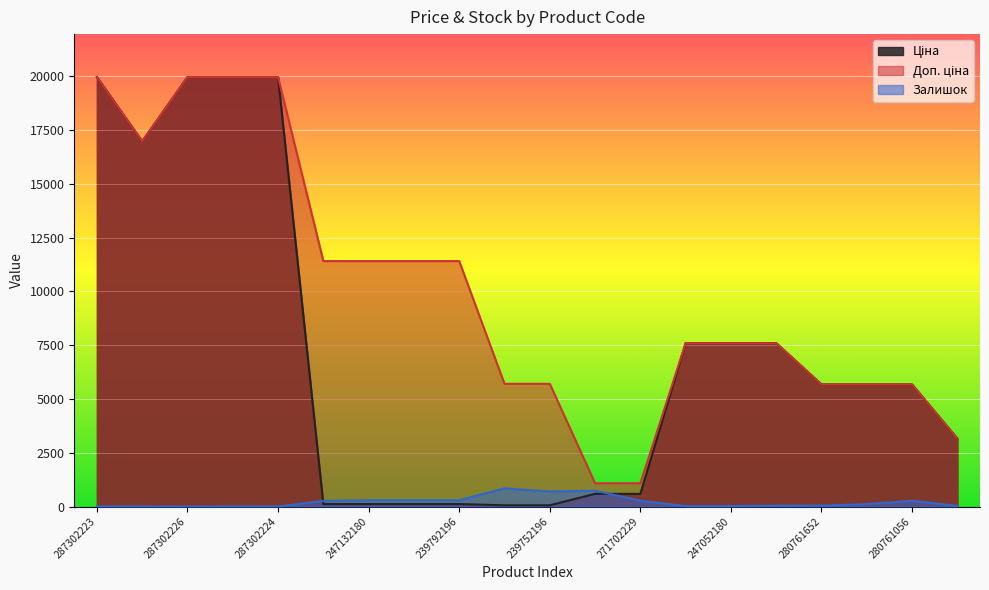

Reading left to right, transcribe all the data shown in this chart.

Ціна: 287302223=19964.2	287292222=16976.3	287302226=19964.2	287302225=19964.2	287302224=19964.2	247132181=114.1	247132180=114.1	239792197=114.1	239792196=114.1	239752197=57.0	239752196=57.0	271702230=589.9	271702229=589.9	247052181=7596.5	247052180=7596.5	239682195=7596.5	280761652=5673.8	280761644=5673.8	280761056=5673.8	274992152=3157.9
Доп. ціна: 287302223=19964.2	287292222=16976.3	287302226=19964.2	287302225=19964.2	287302224=19964.2	247132181=11410.0	247132180=11410.0	239792197=11410.0	239792196=11410.0	239752197=5705.0	239752196=5705.0	271702230=1081.7	271702229=1081.7	247052181=7596.5	247052180=7596.5	239682195=7596.5	280761652=5673.8	280761644=5673.8	280761056=5673.8	274992152=3158.0
Залишок: 287302223=7.0	287292222=4.0	287302226=1.0	287302225=5.0	287302224=3.0	247132181=260.0	247132180=290.0	239792197=289.0	239792196=290.0	239752197=845.0	239752196=698.0	271702230=735.0	271702229=272.0	247052181=20.0	247052180=21.0	239682195=40.0	280761652=42.0	280761644=112.0	280761056=266.0	274992152=31.0